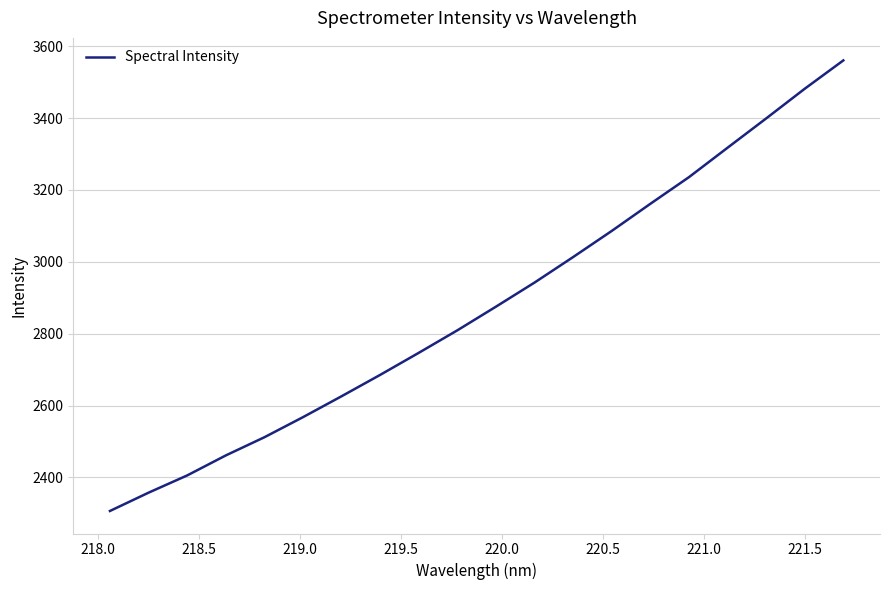

What is the difference between the maximum and minimum values?

1253.3